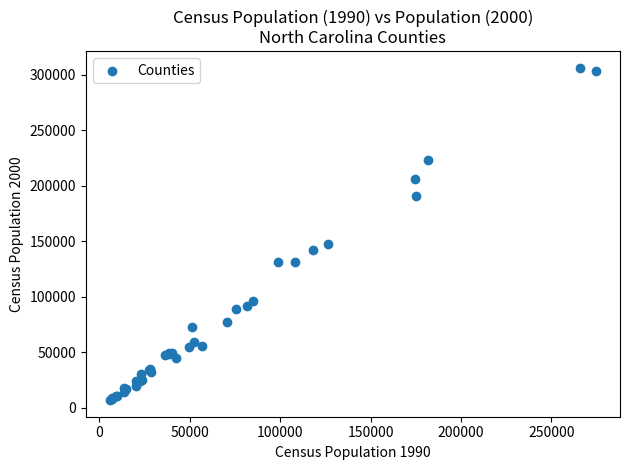

What Y value in the scatter plot is closest to 156476?

147246